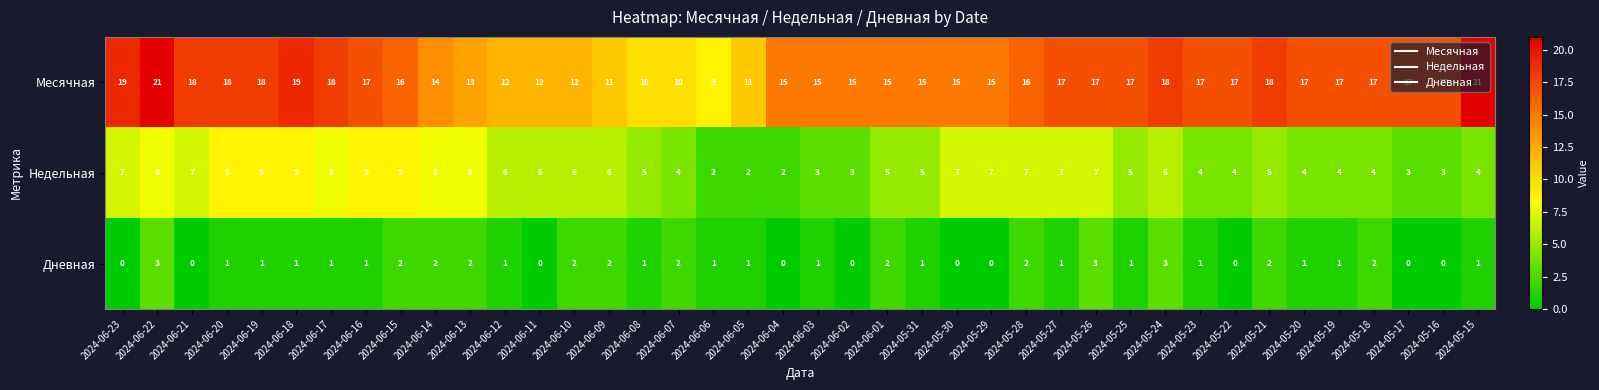

True or false: Дневная has a value of 1 at 2024-06-22.

False